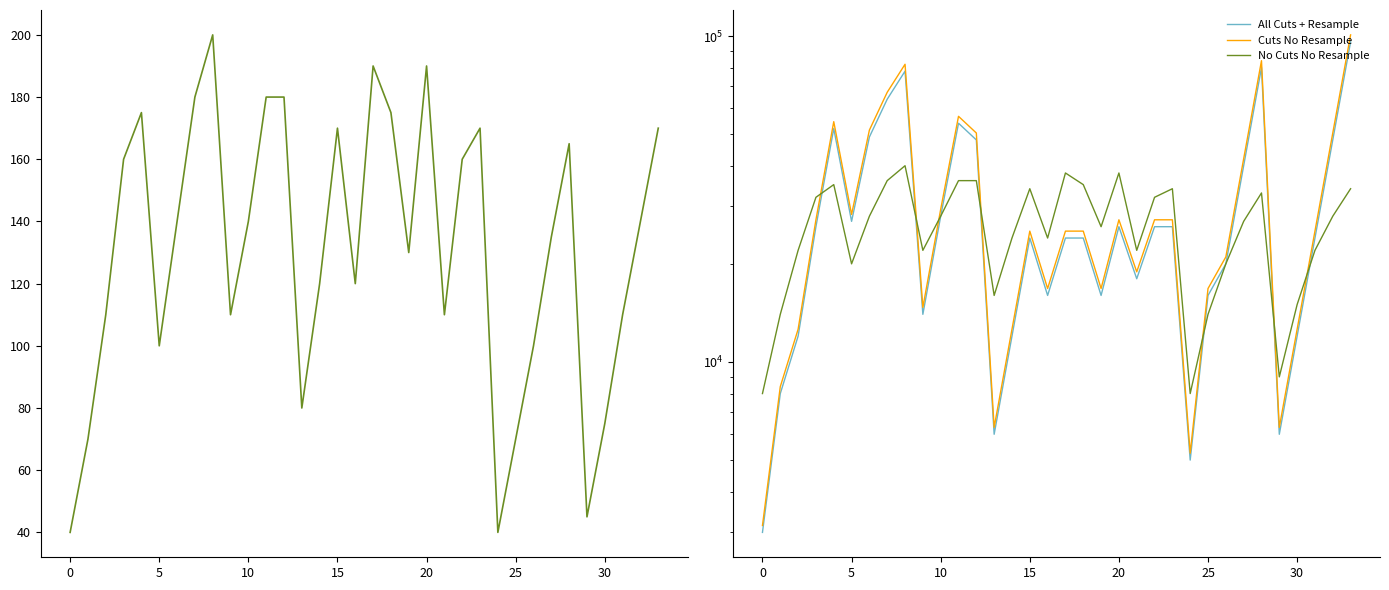

The value of All Cuts + Resample at 11 is 14995. True or false?

False